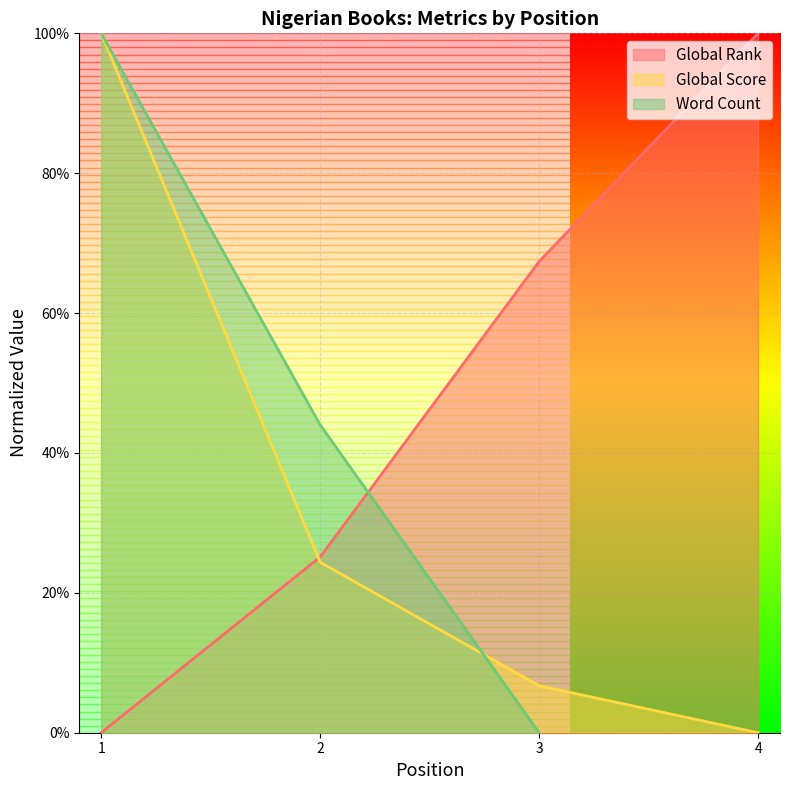

True or false: Global Score has a value of 0.0 at 3.

False